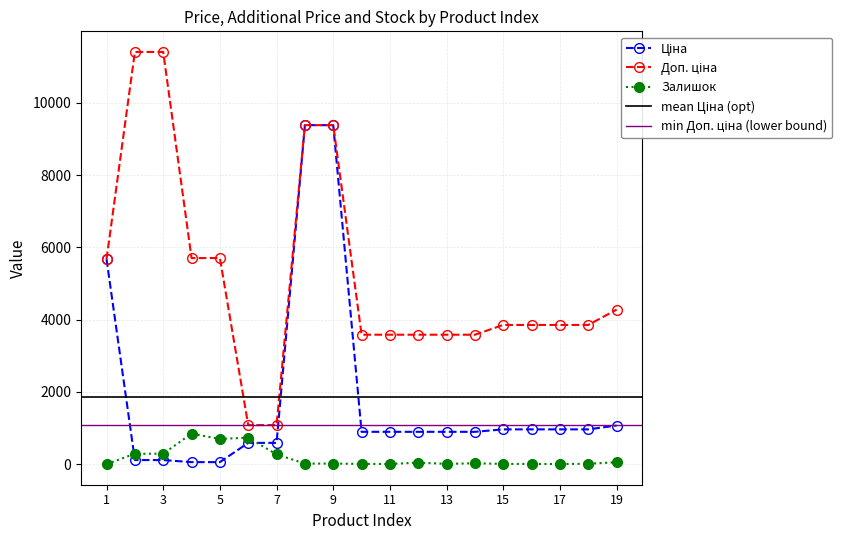

How many values in the Залишок series are below 18?

9